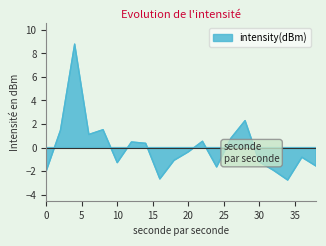

Where is the first local maximum?

4